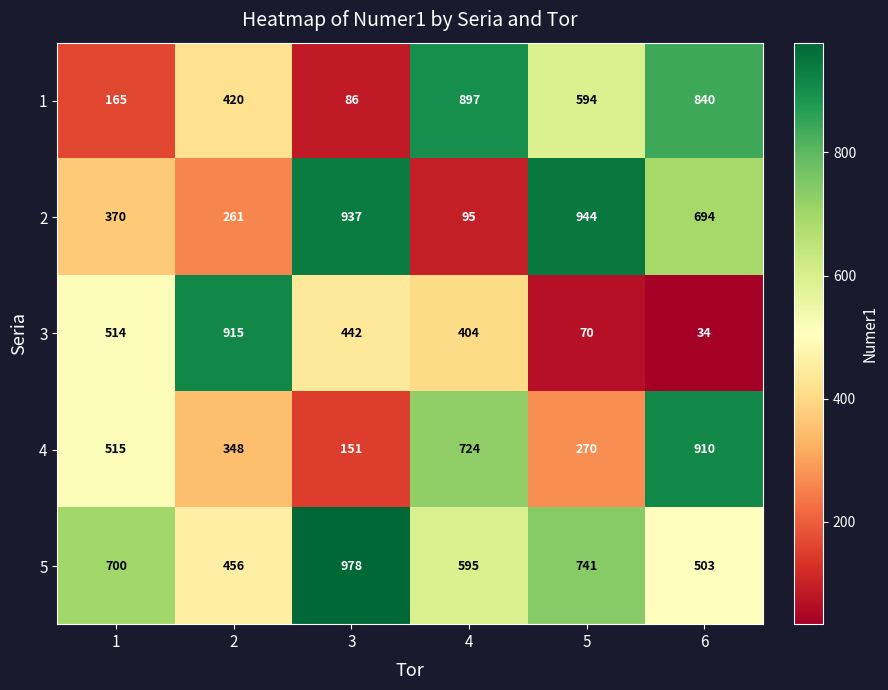

What value does the 1 series have at 4?

897